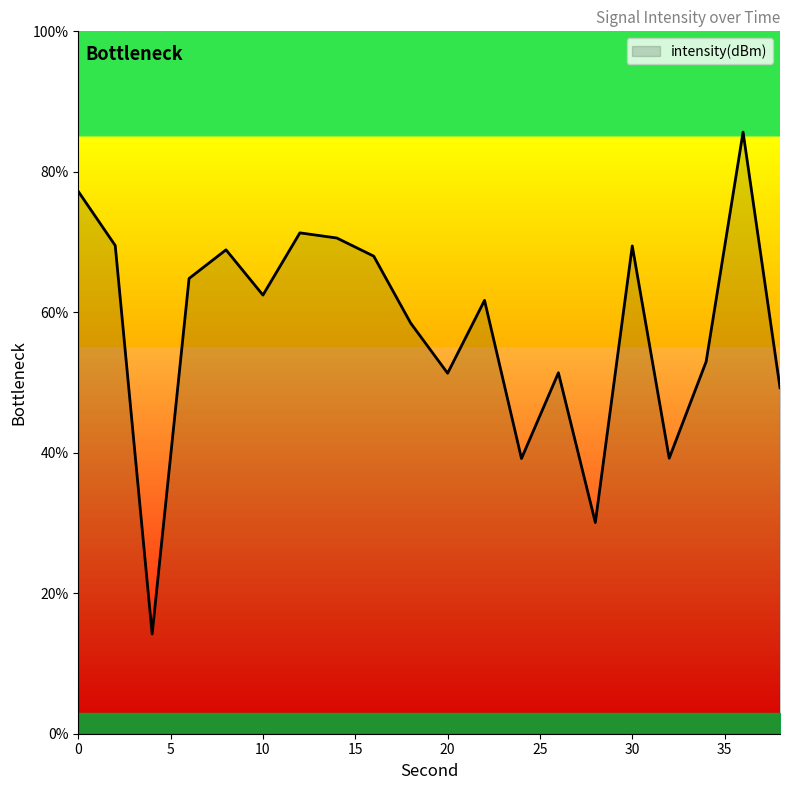

Does the chart display data point markers on the line(s)?

No